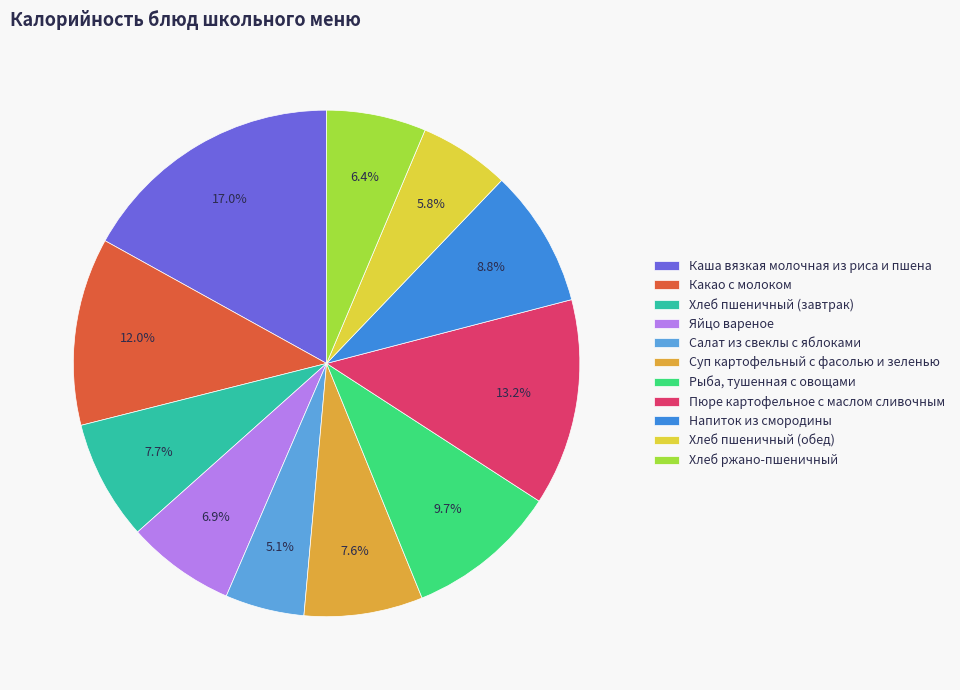

Which has a higher value, Хлеб ржано-пшеничный or Пюре картофельное с маслом сливочным?

Пюре картофельное с маслом сливочным